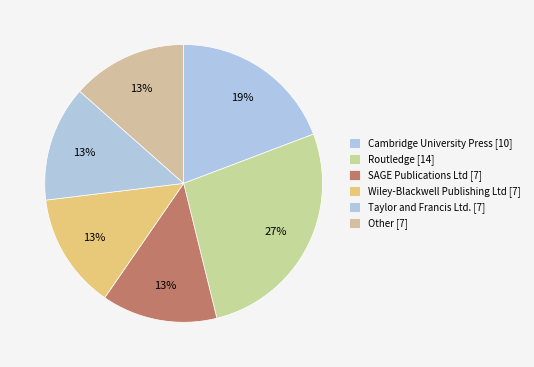

Is Taylor and Francis Ltd. the majority of the pie?

No